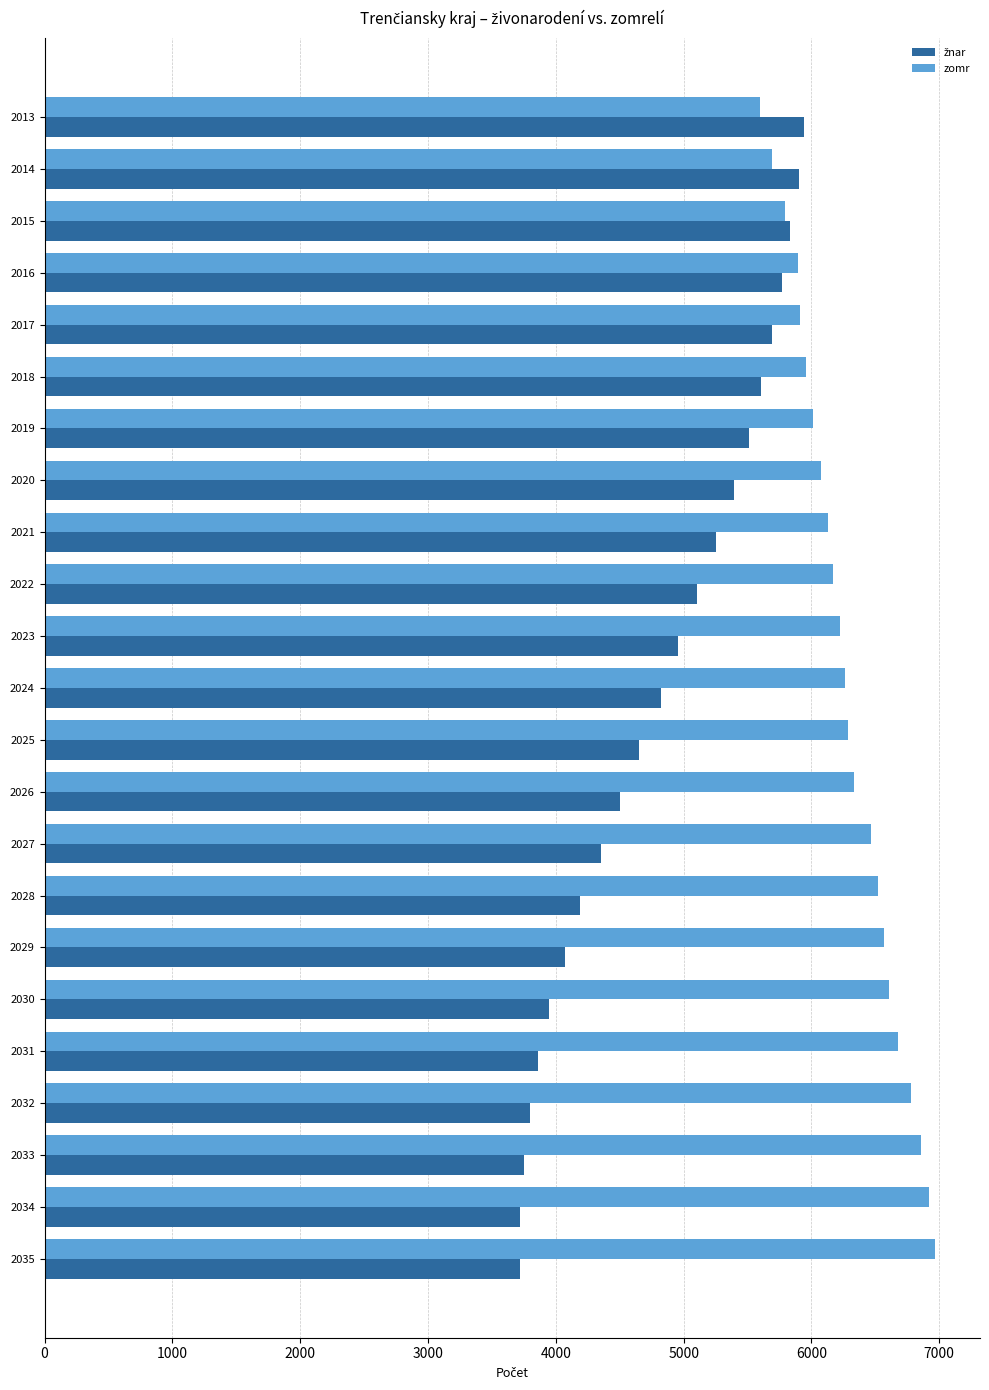

What is the difference between the maximum and minimum values in the zomr series?

1376.3